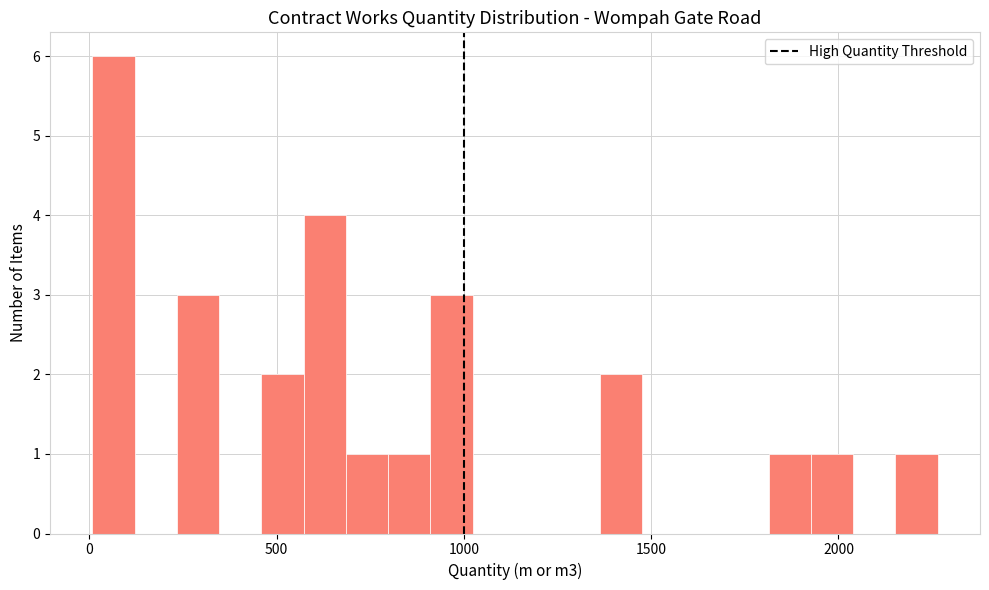

Read against the x-axis, roughly where is the centre of the tallest bar?

50